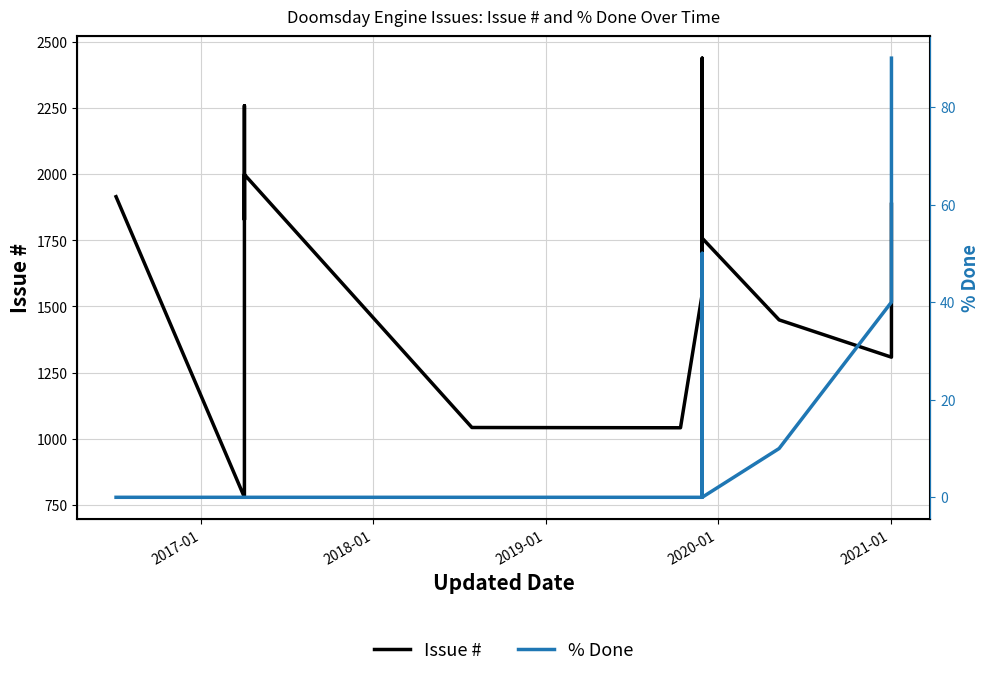

How many lines are shown in the chart?

2